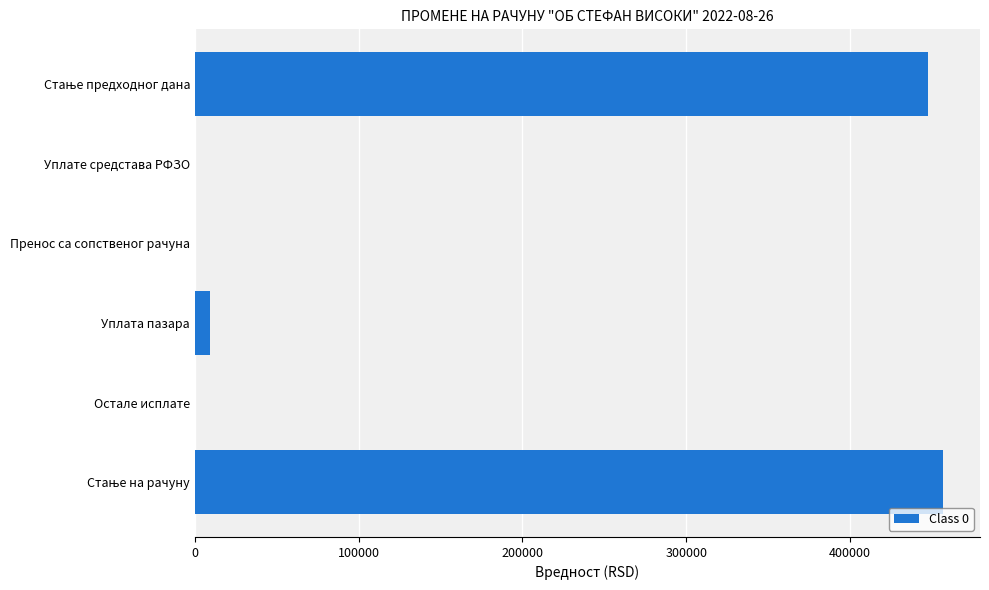

Does the chart contain stacked bars?

No